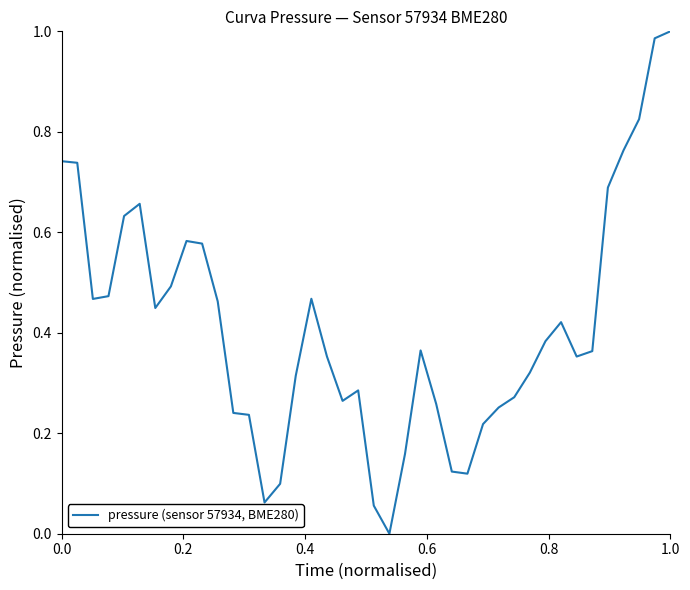

Does the chart have visible grid lines?

No